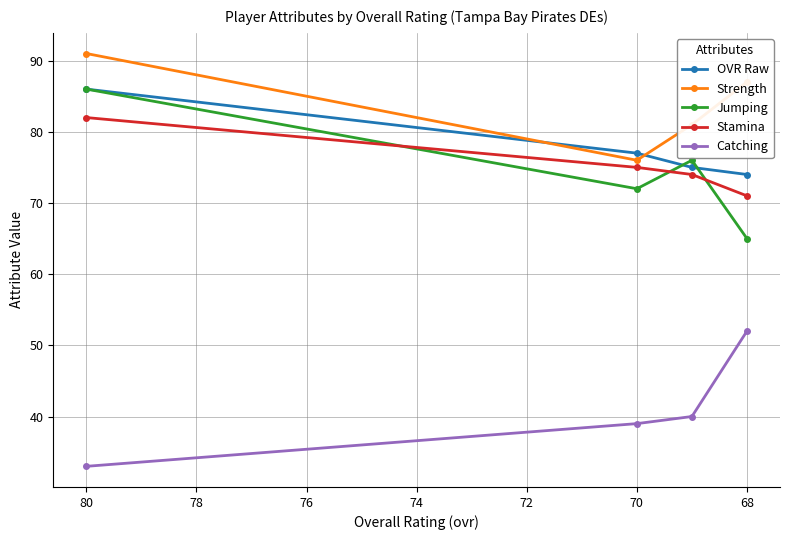

Rank the series by their maximum value, from lowest to highest.

Catching, Stamina, OVR Raw, Jumping, Strength